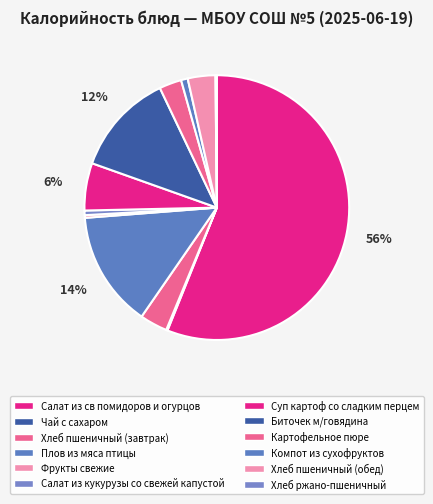

How many slices are in this pie chart?

12